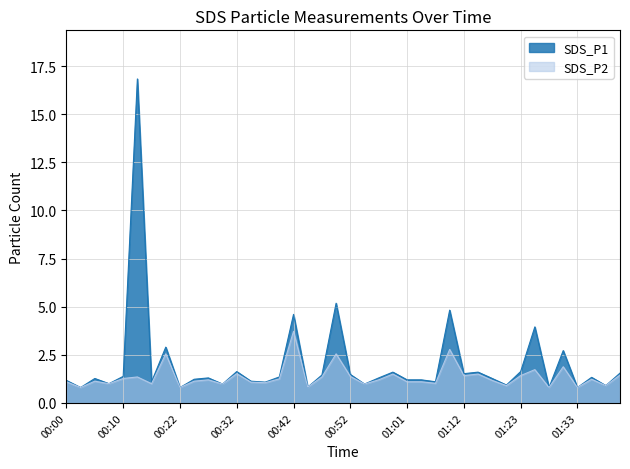

Reading right to left, what are all the values shown in this chart?

SDS_P1: 1.6	0.9	1.3	0.8	2.7	0.8	4.0	1.6	0.9	1.3	1.6	1.5	4.8	1.1	1.2	1.2	1.6	1.3	1.0	1.5	5.2	1.4	0.8	4.6	1.4	1.1	1.1	1.6	1.0	1.3	1.2	0.8	2.9	1.1	16.8	1.4	1.0	1.3	0.8	1.2
SDS_P2: 1.4	0.9	1.2	0.8	1.9	0.8	1.7	1.4	0.9	1.2	1.5	1.4	2.8	1.0	1.1	1.1	1.5	1.2	1.0	1.4	2.5	1.4	0.8	3.7	1.2	1.1	1.1	1.5	1.0	1.2	1.1	0.8	2.5	1.0	1.4	1.3	1.0	1.1	0.8	1.1